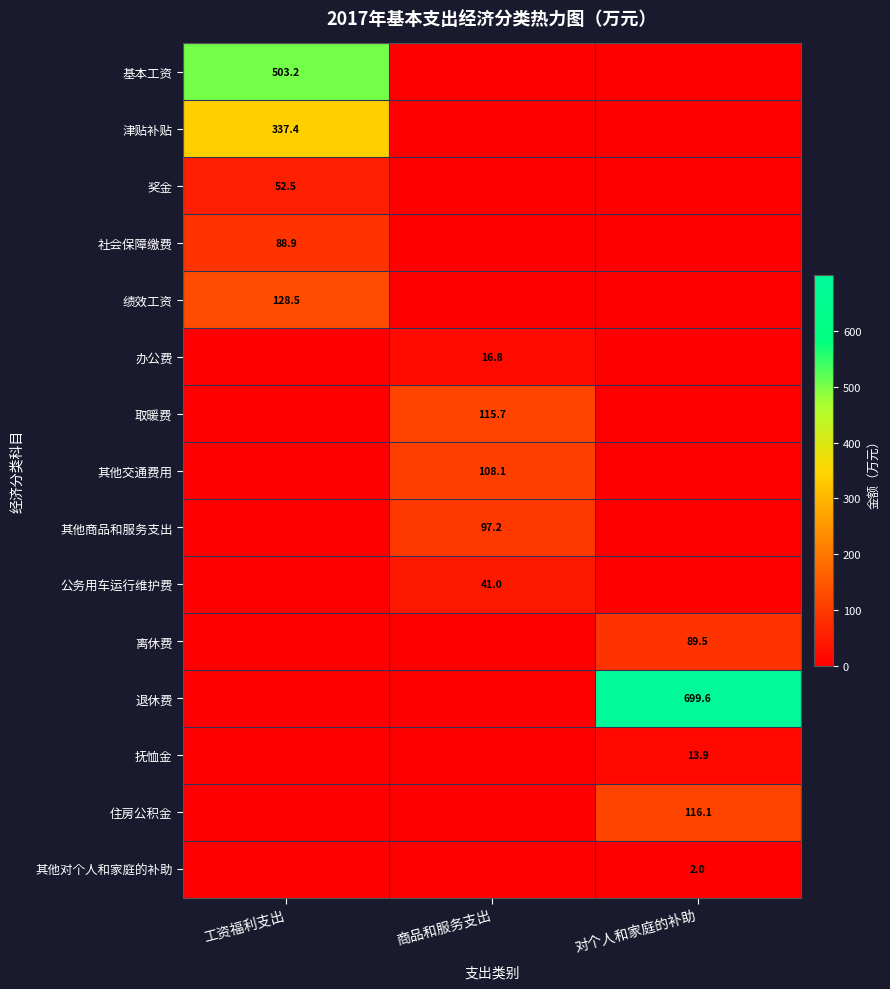

Is it true that 基本工资 equals 503.2 at 工资福利支出?

True